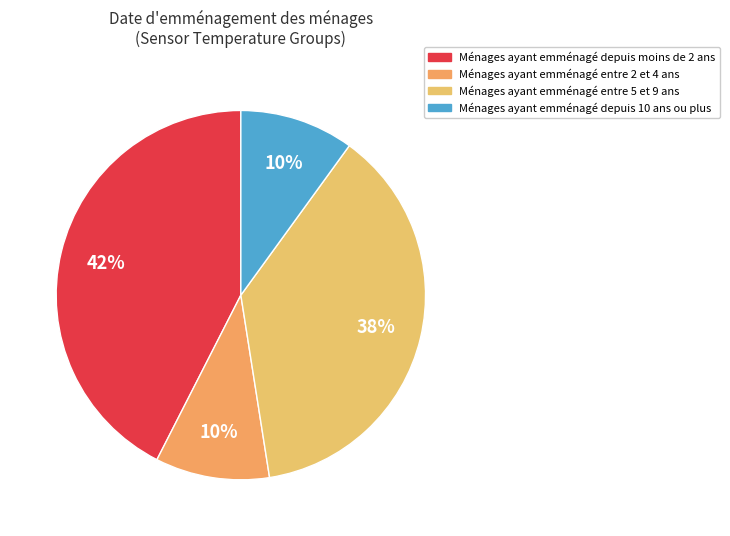

How many segments does this pie chart have?

4